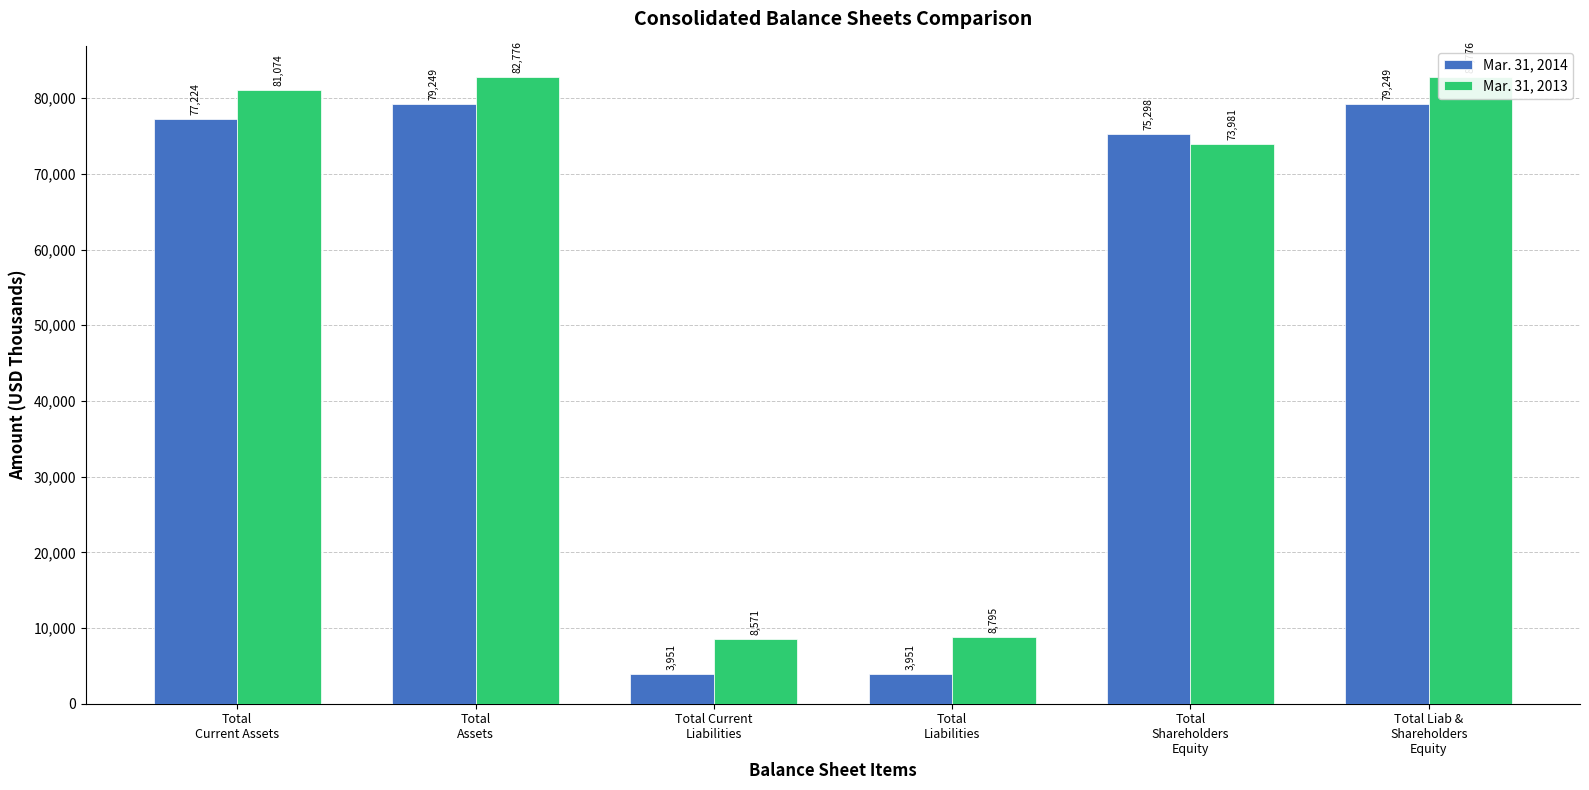

Which series has the largest range (max minus min)?

Mar. 31, 2014